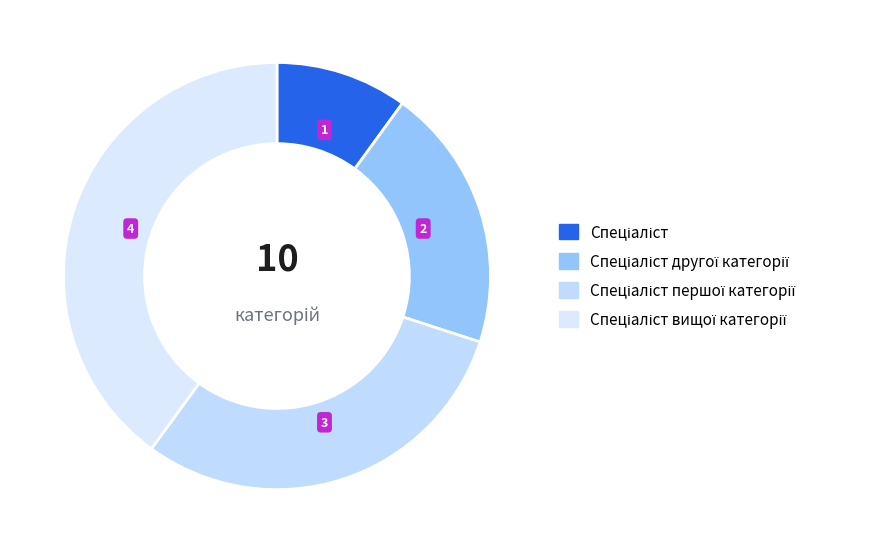

Is Спеціаліст вищої категорії the majority of the pie?

No